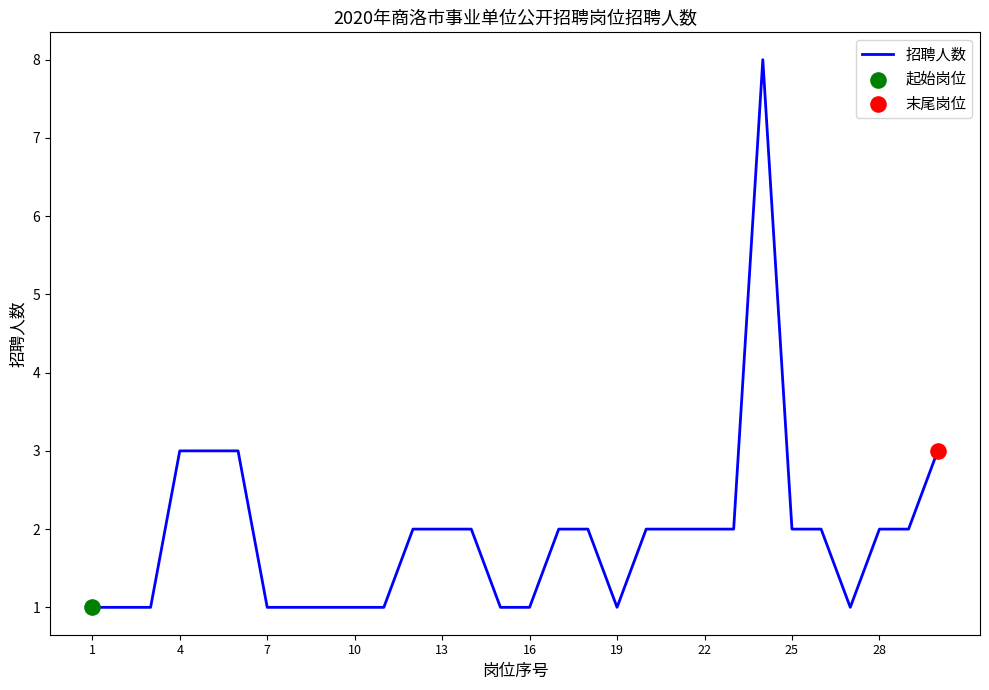

What is the difference between the maximum and minimum values?

7